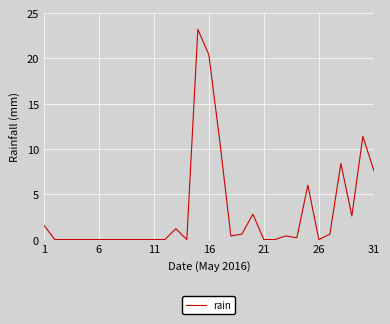

What is the maximum value shown in the chart?

23.2